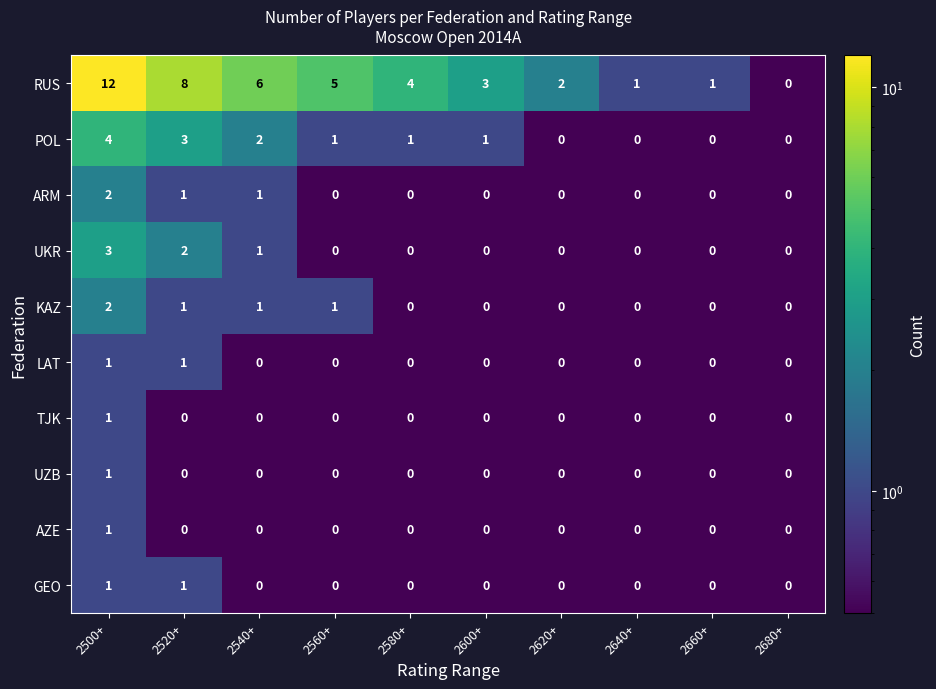

Which series has the largest range (max minus min)?

RUS